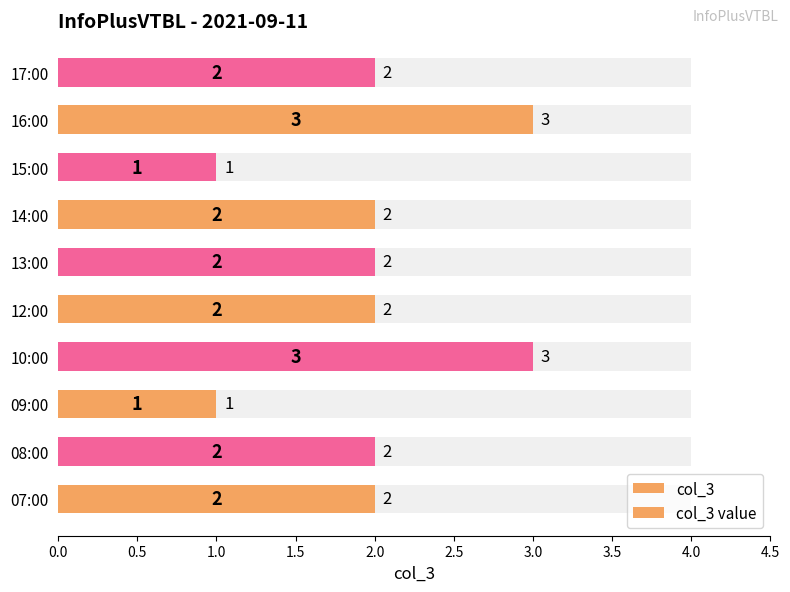

Does the chart contain stacked bars?

No